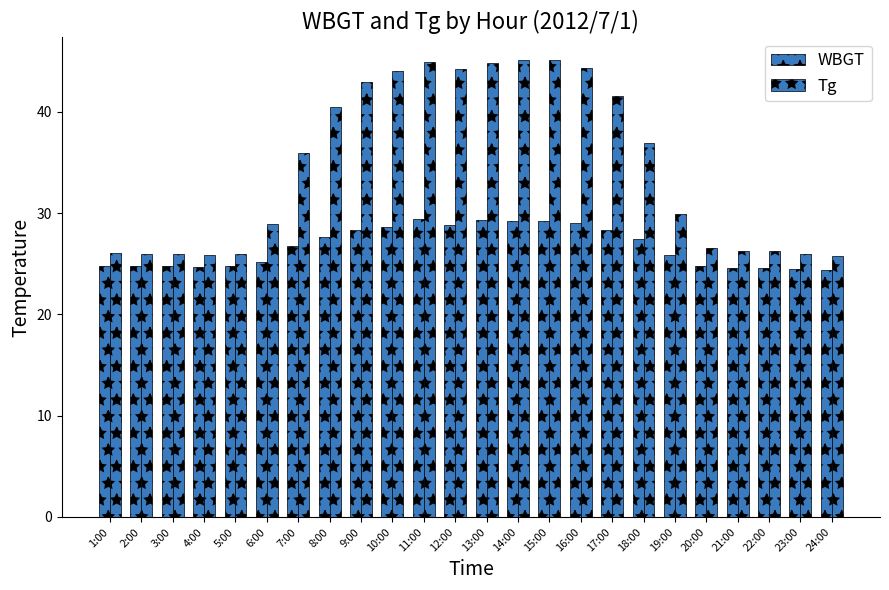

At which category is the sum across all series the highest?

11:00